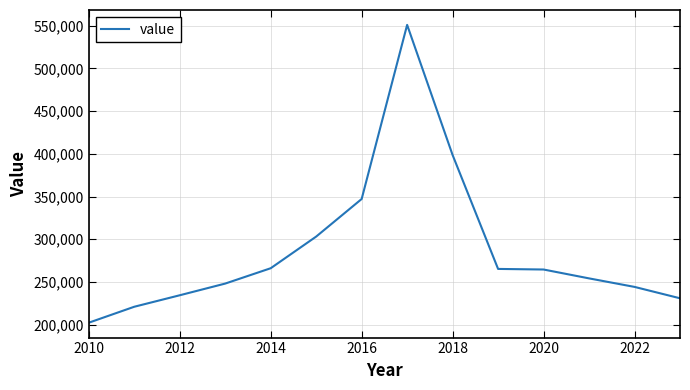

What is the difference between the maximum and minimum values?

348896